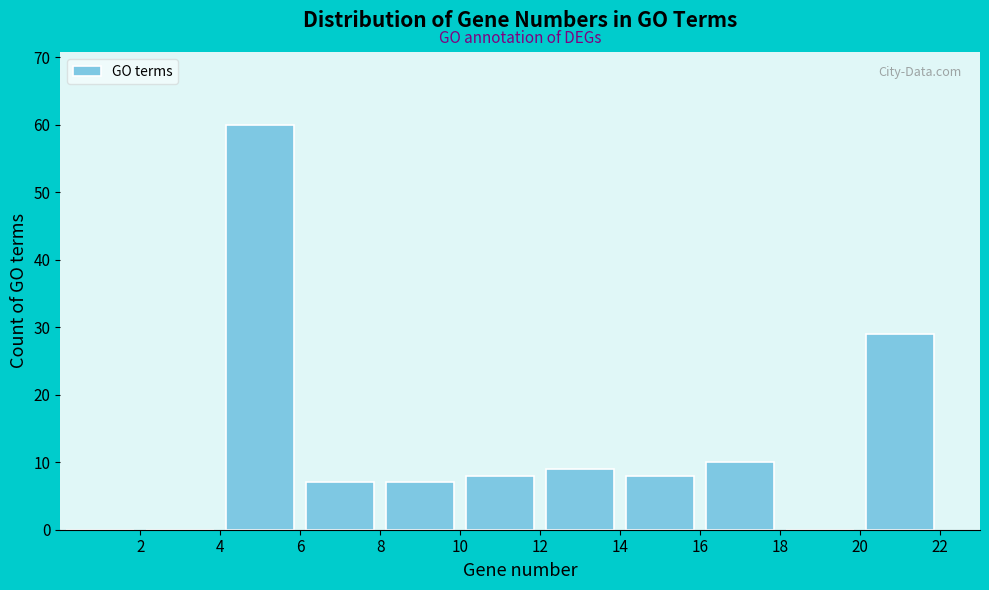

How tall is the bar that spans 4 to 6 on the x-axis? The values are not printed on the chart, so give them approximately, as read against the axis.

60